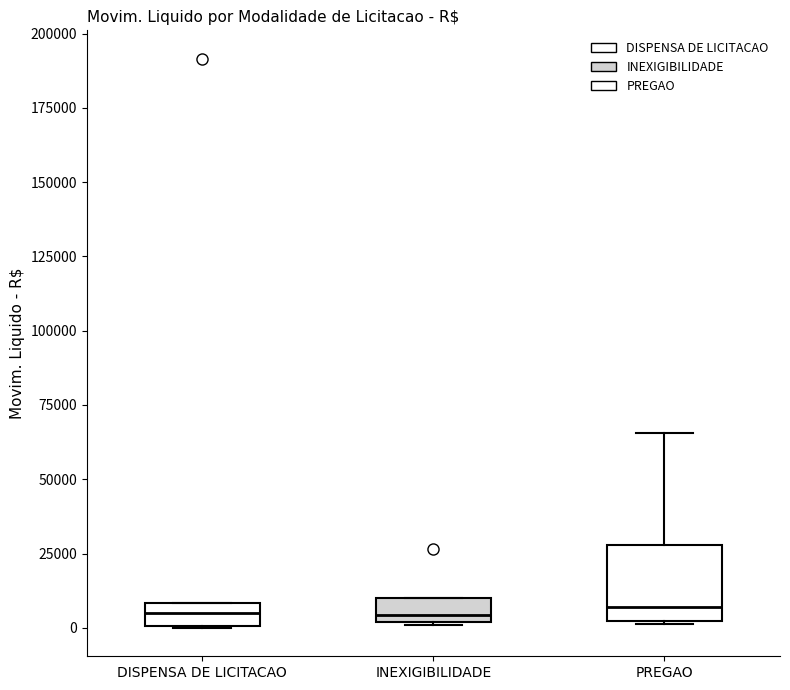

Where is the upper edge of the box for INEXIGIBILIDADE on the y-axis? The values are not printed on the chart, so give them approximately, as read against the axis.

10000